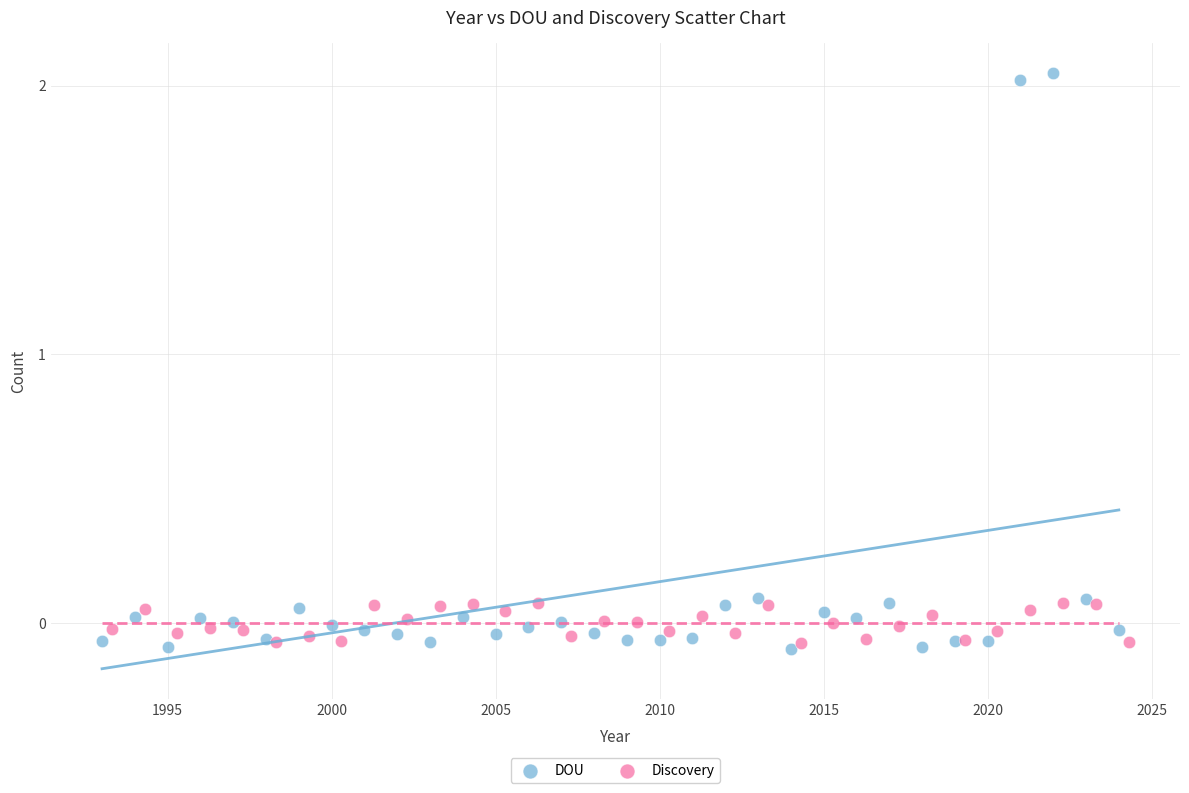

Which series reaches the maximum Y coordinate?

DOU